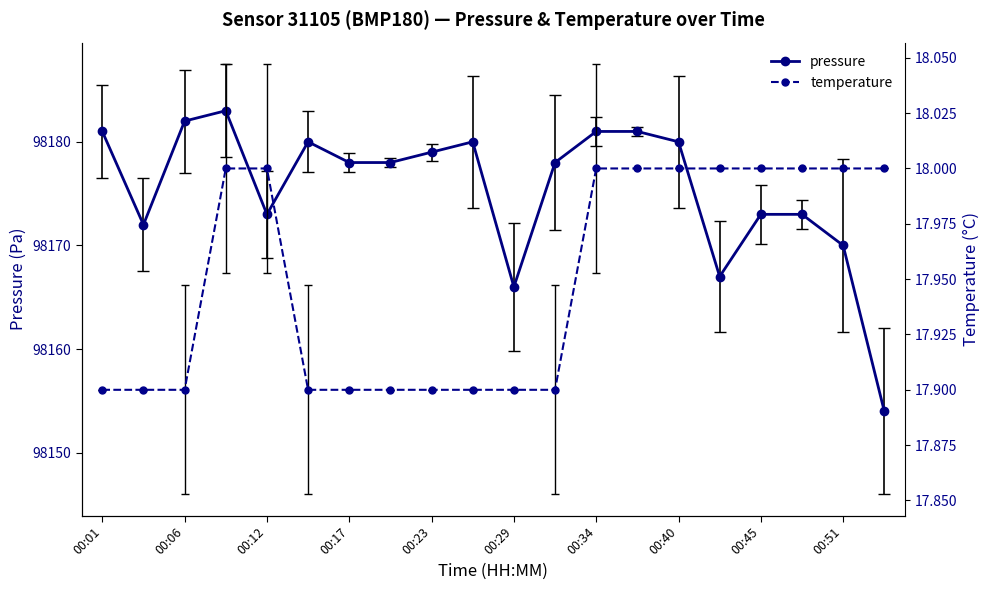

How many lines are shown in the chart?

2